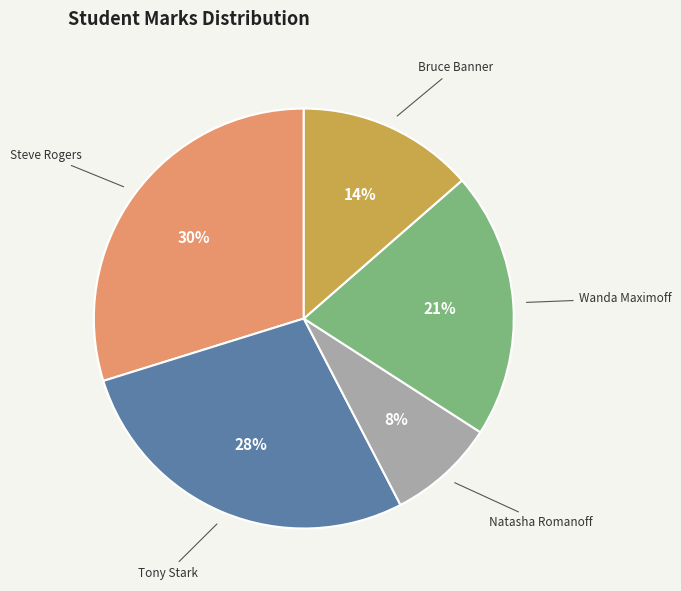

To the nearest percent, what percentage of the pie is Wanda Maximoff?

21%